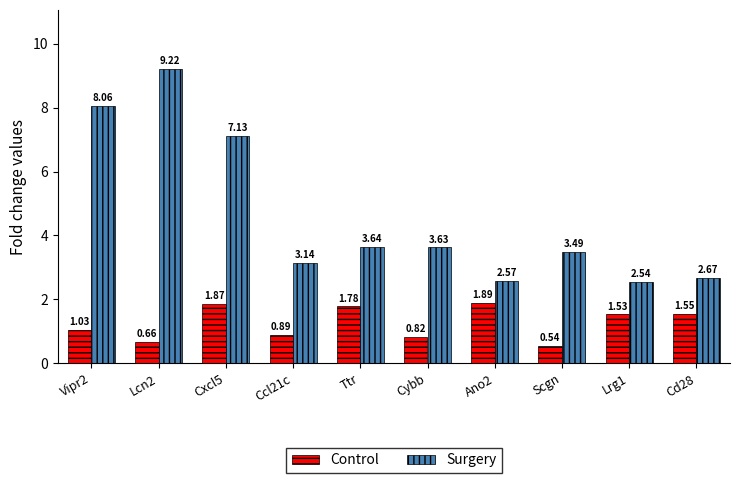

What is the greatest value displayed?

9.2